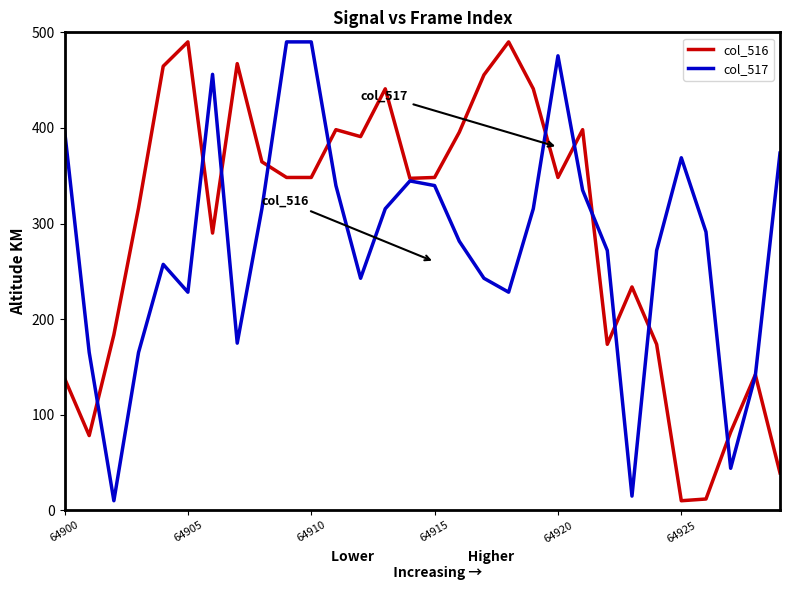

What is the greatest value displayed?

490.0